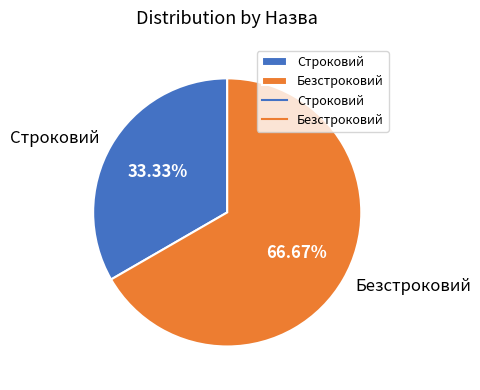

To the nearest percent, what is the combined percentage of Безстроковий and Строковий?

100%